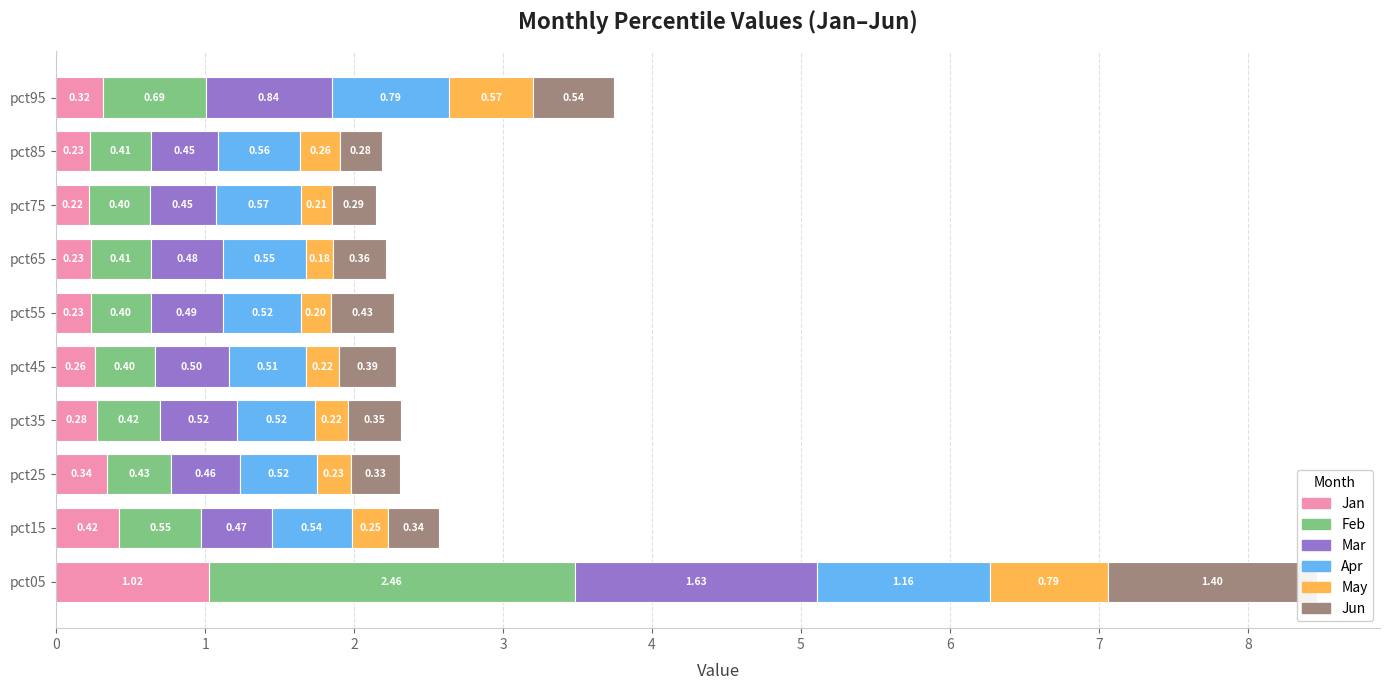

What is the difference between the Jun values at pct35 and pct95?

0.2